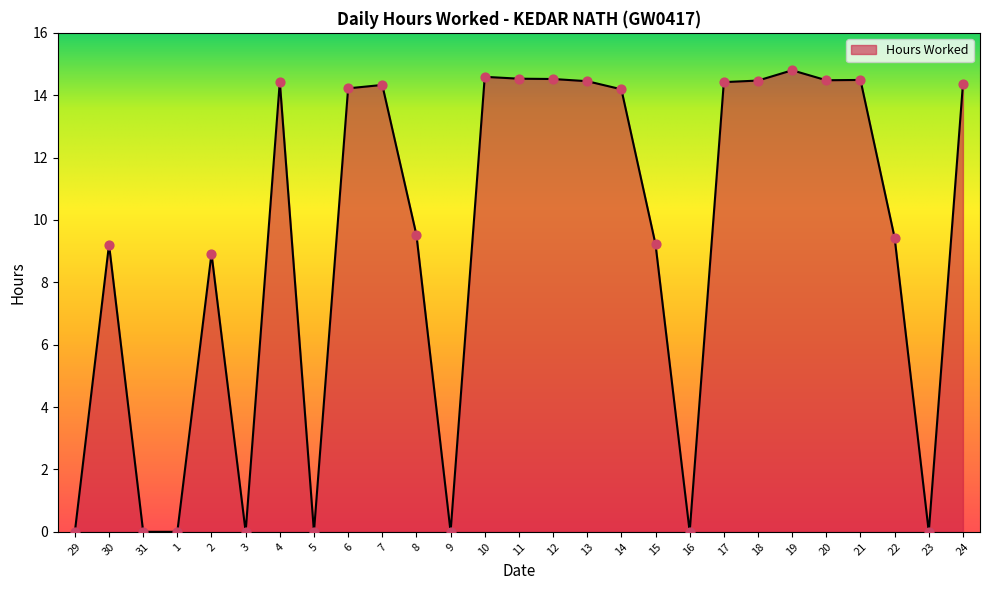

Which has a higher value, 2 or 10?

10